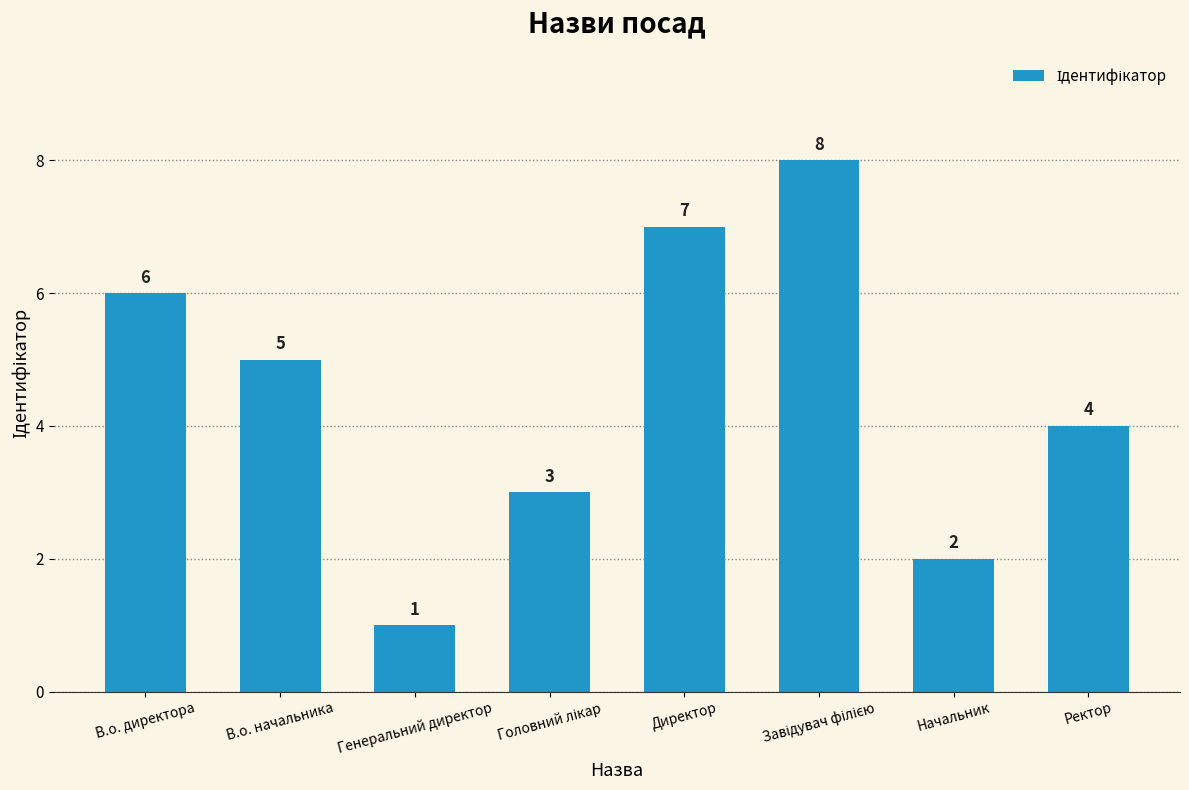

Reading left to right, list all the values displayed in this chart.

6	5	1	3	7	8	2	4